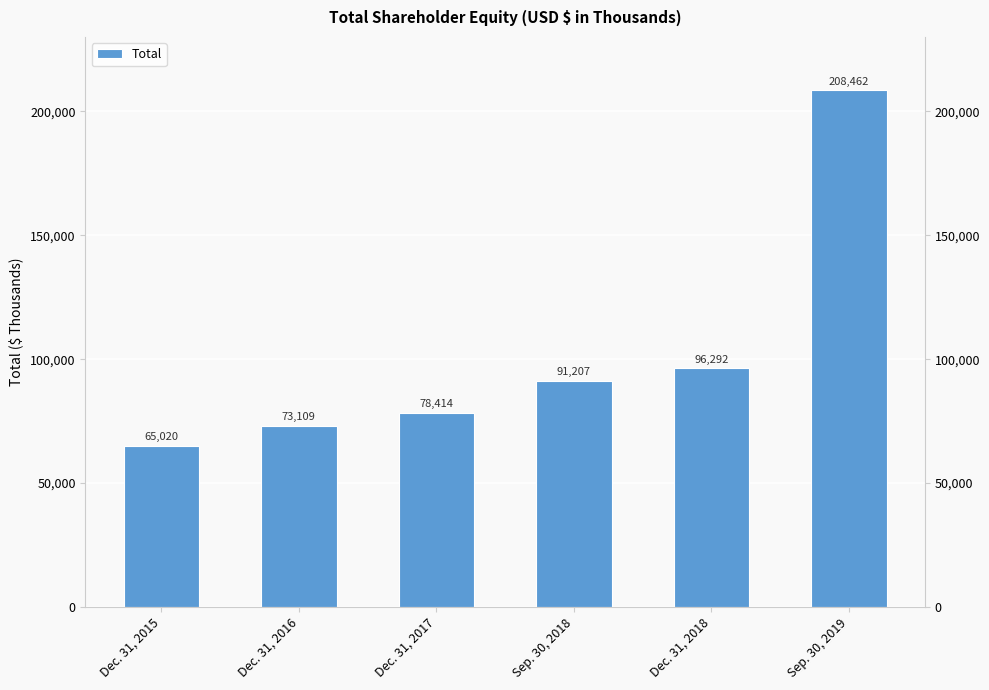

The value at Dec. 31, 2015 is 101177. True or false?

False